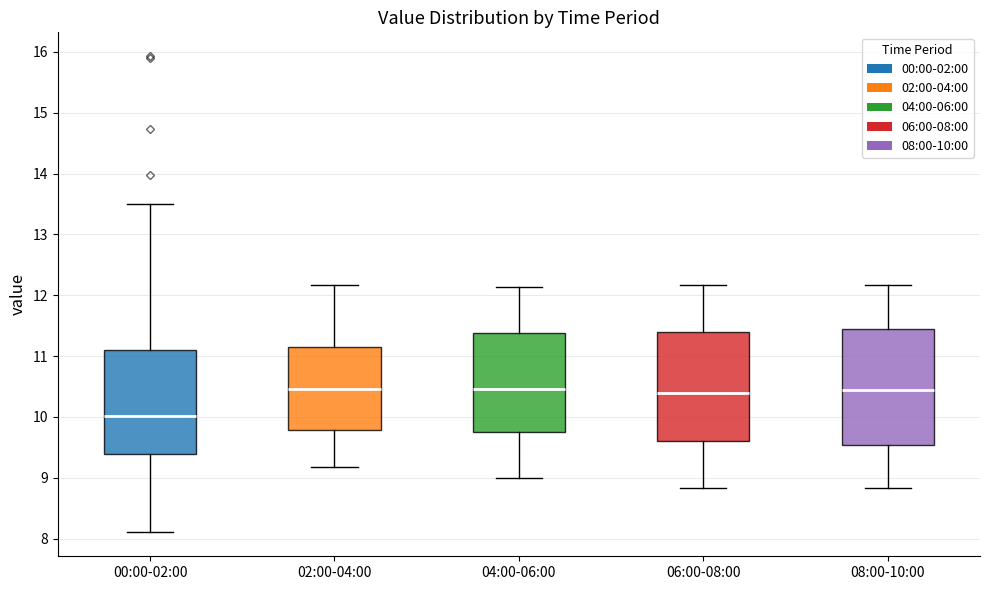

Comparing the boxes themselves (not the whiskers), which one is the tallest?

08:00-10:00